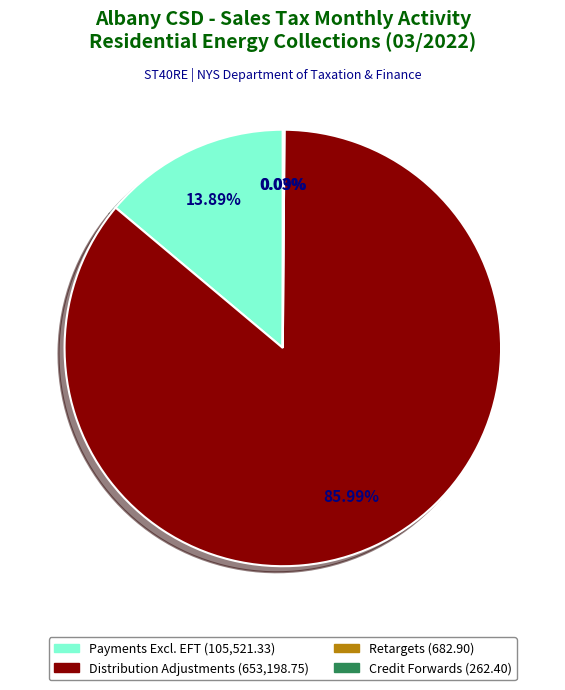

Is there a majority slice in this chart?

Yes